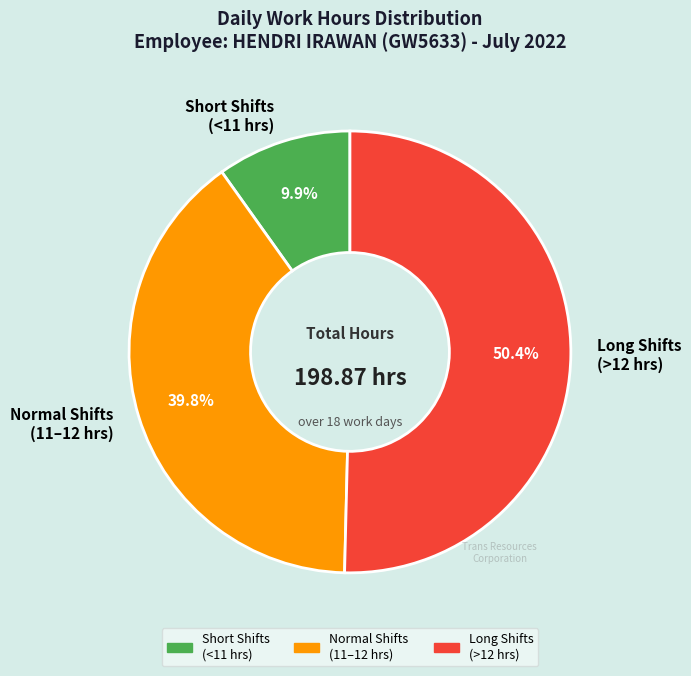

How many slices are in this pie chart?

3